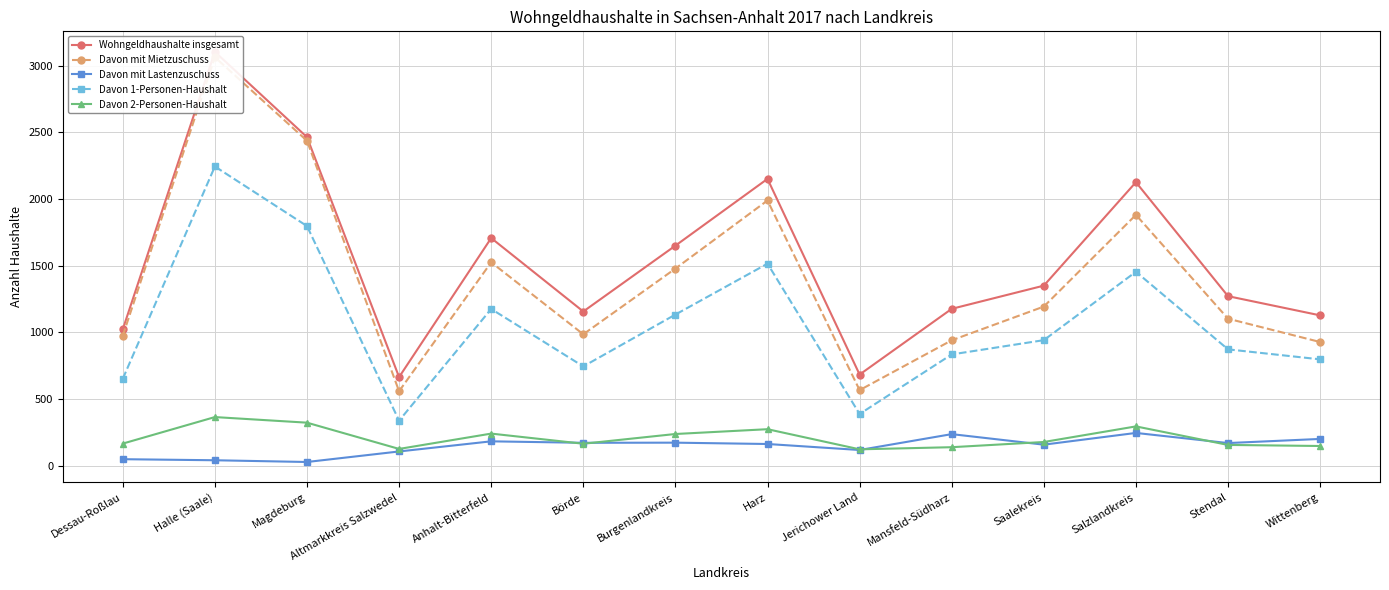

What position from the right is Jerichower Land?

6